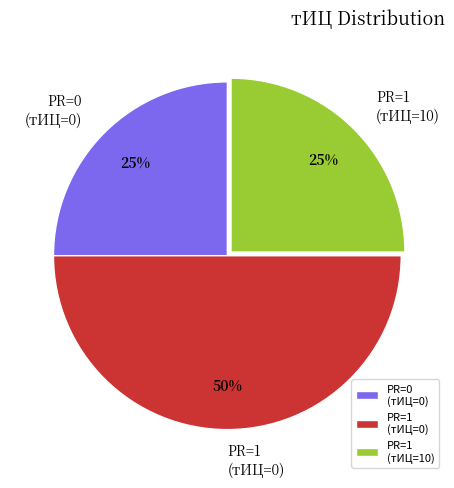

To the nearest percent, what is the difference between the PR=1 (тИЦ=10) and PR=1 (тИЦ=0) slice percentages?

25%